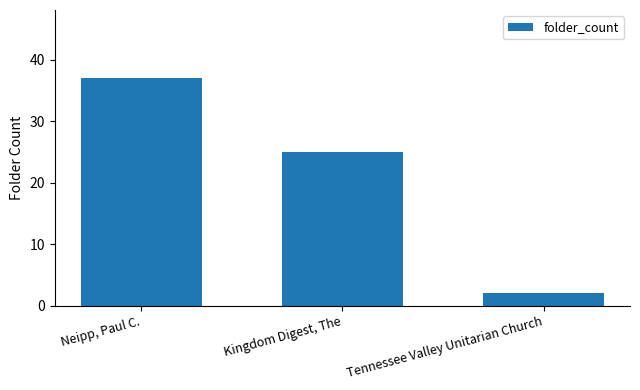

Between Kingdom Digest, The and Tennessee Valley Unitarian Church, which is larger?

Kingdom Digest, The